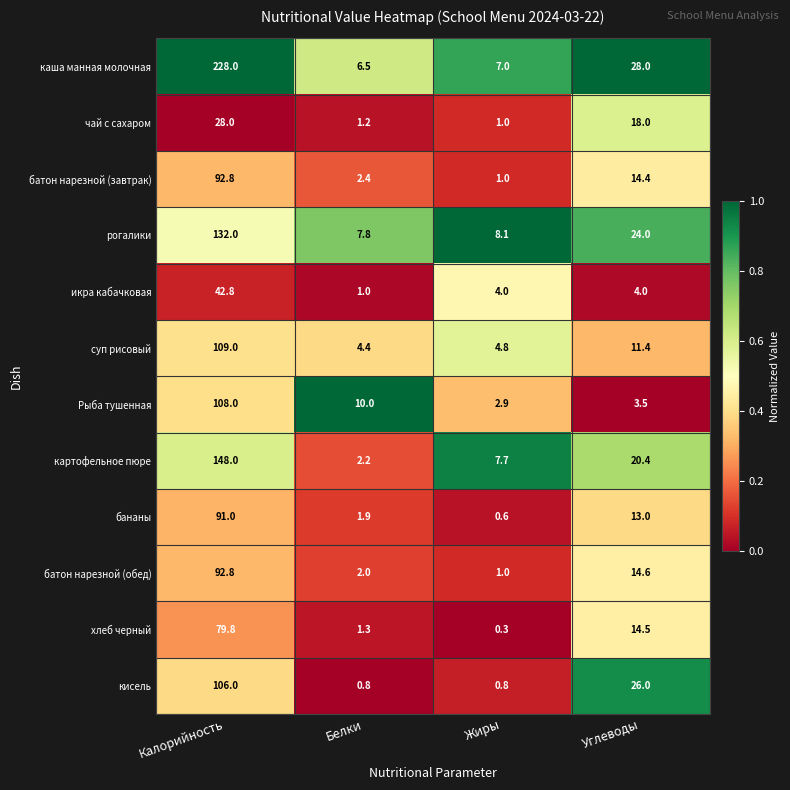

Where does the батон нарезной (обед) series first go above 14?

Калорийность